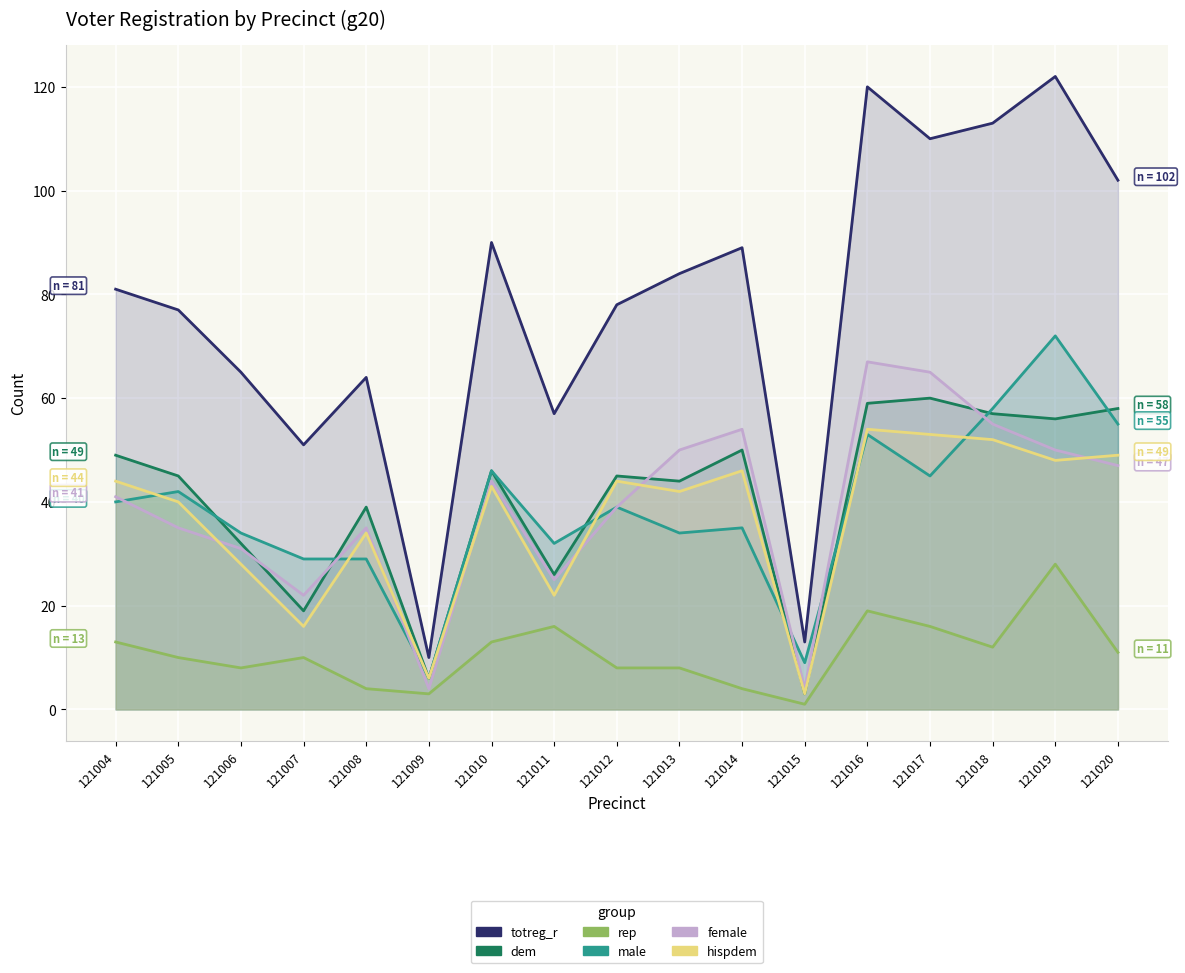

Where does the rep series first go above 10?

121004